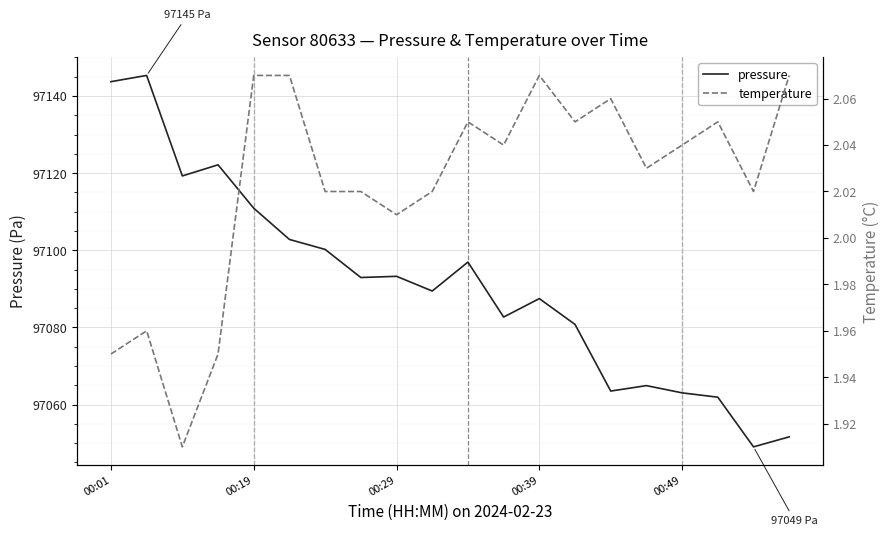

What are all the series names shown in the legend?

pressure, temperature